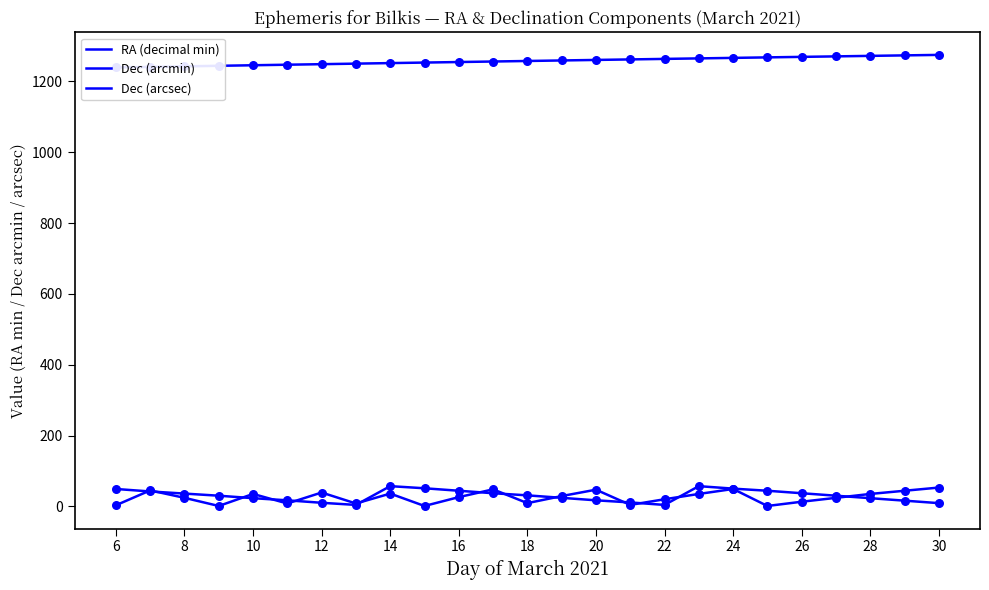

What are all the series names shown in the legend?

RA (decimal min), Dec (arcmin), Dec (arcsec)